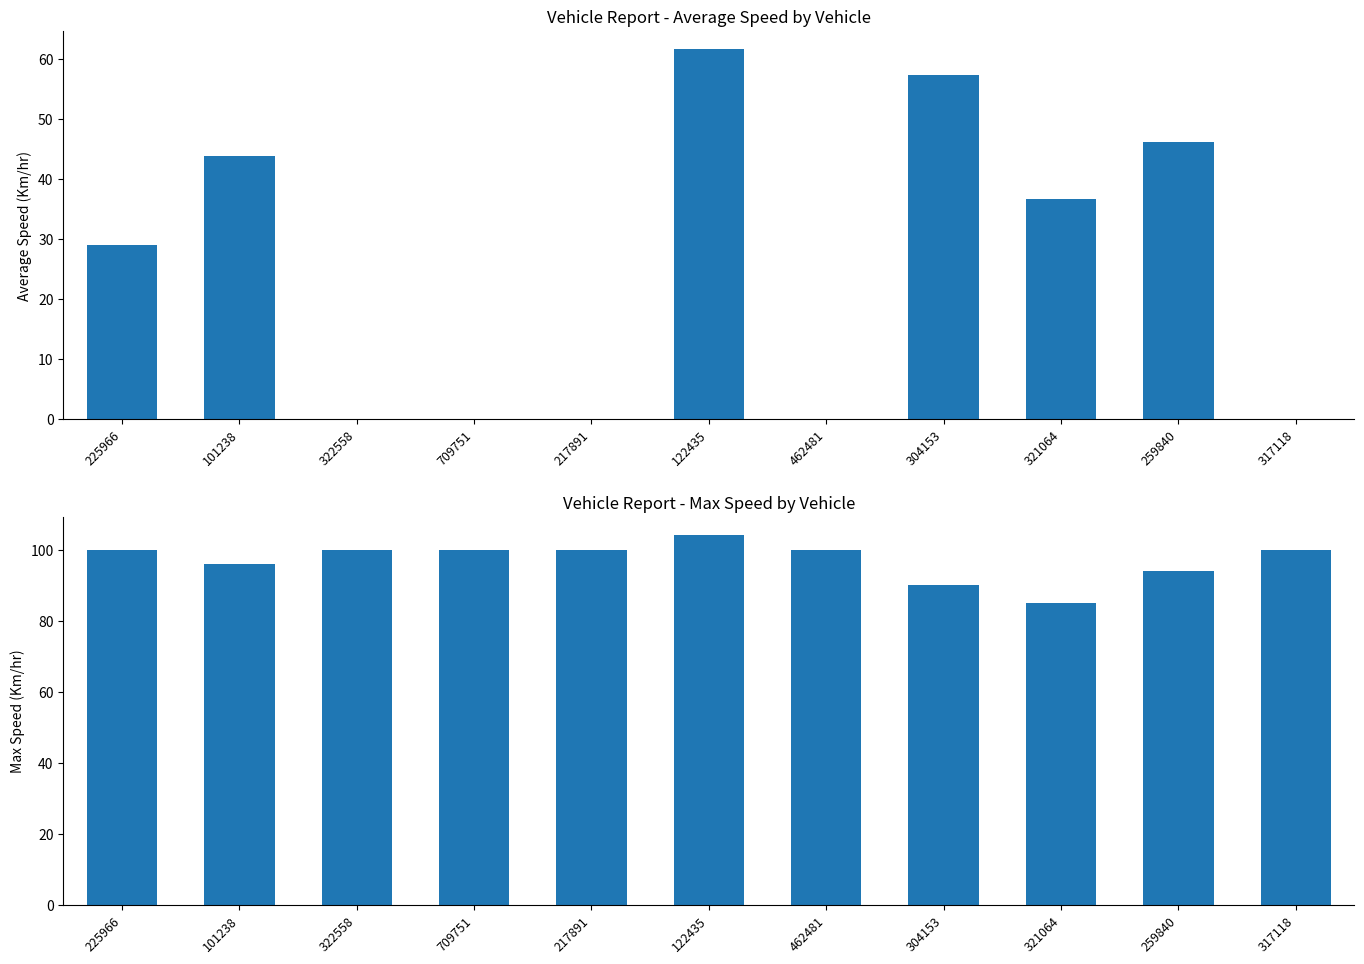

How many distinct data groups are displayed?

2